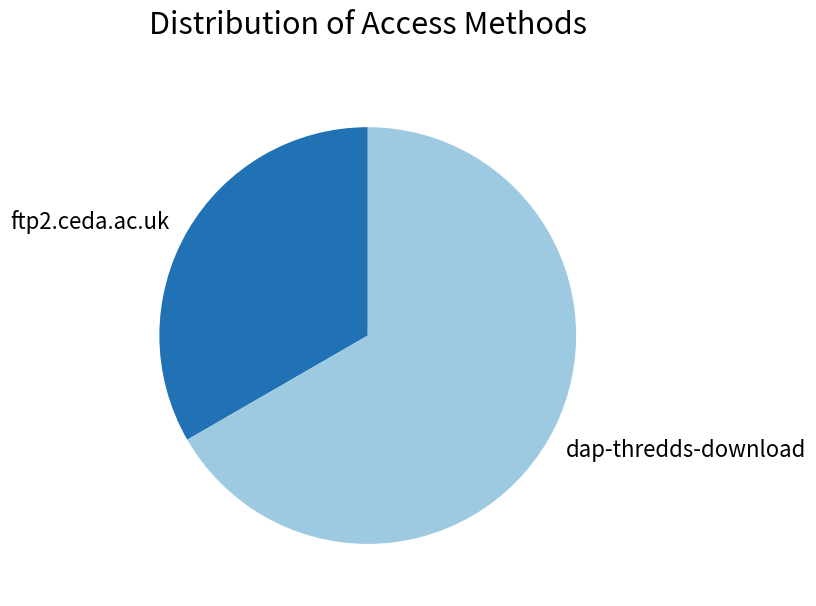

Approximately how many times larger is the value at dap-thredds-download compared to ftp2.ceda.ac.uk?

2.0